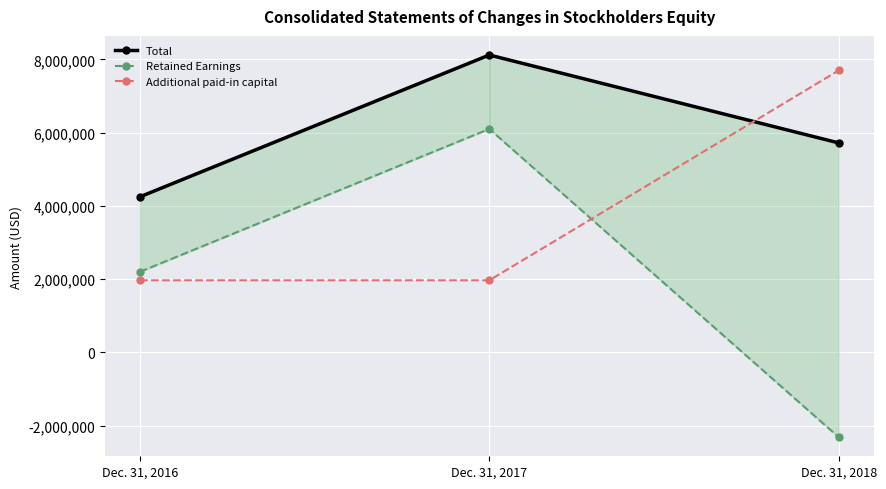

Where is Additional paid-in capital nearest to the value 4831852?

Dec. 31, 2016